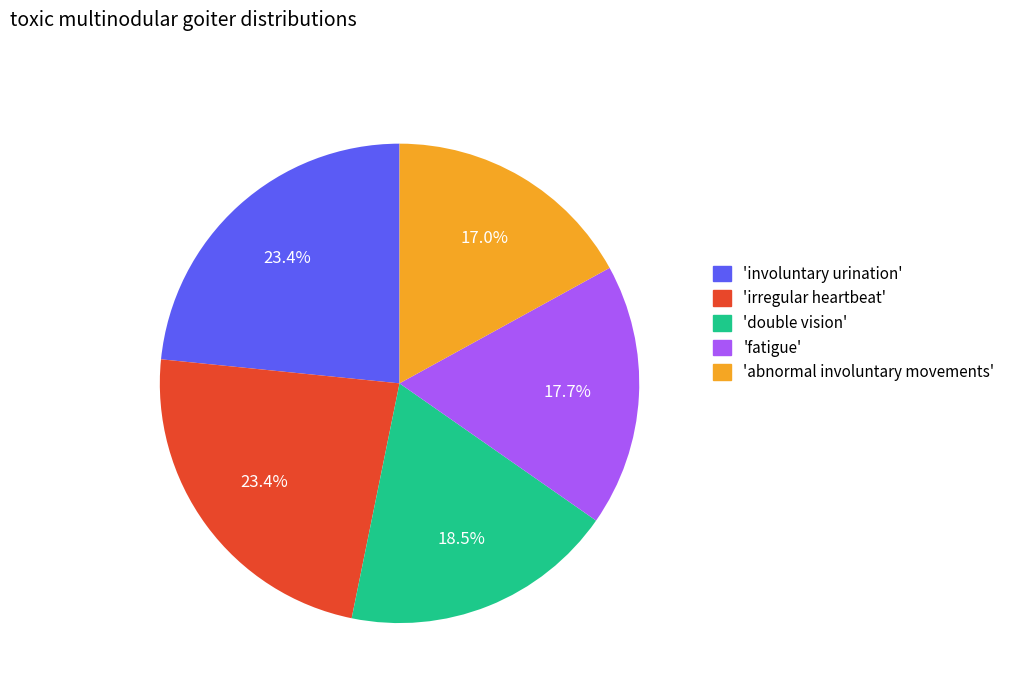

Count the number of slices in the pie.

5